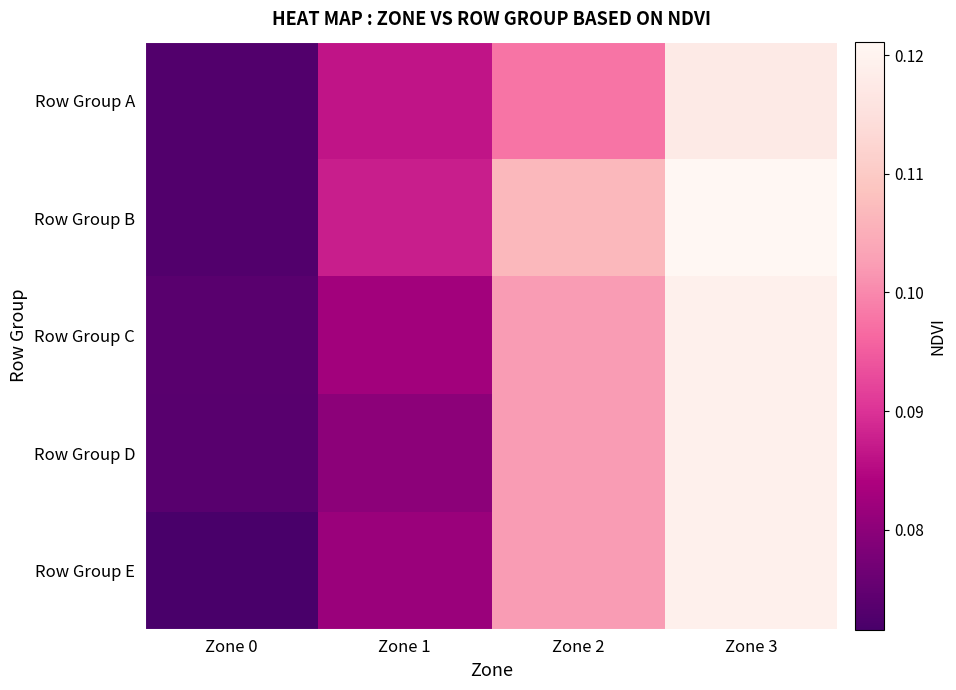

Which series changed the most between Zone 1 and Zone 3?

Row Group D